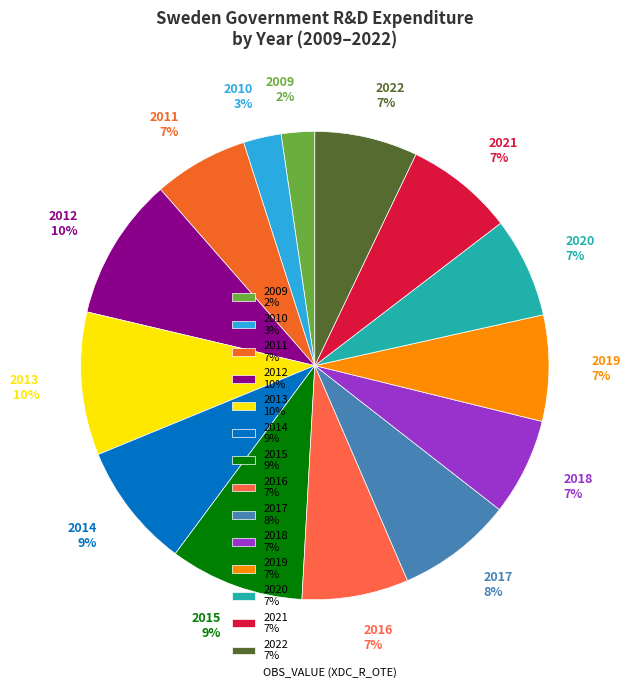

Combined, do 2013 10% and 2017 8% account for over 50%?

No